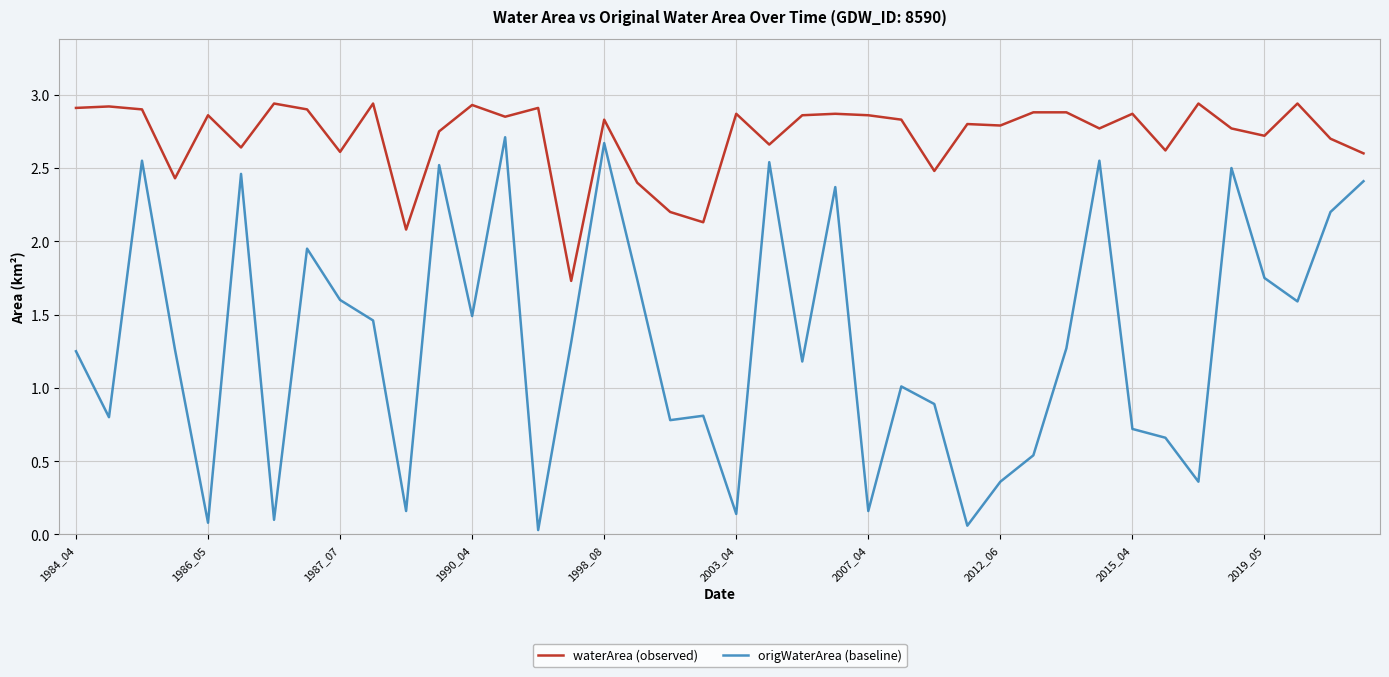

What is the difference between the second highest and second lowest values in the waterArea (observed) series?

0.9